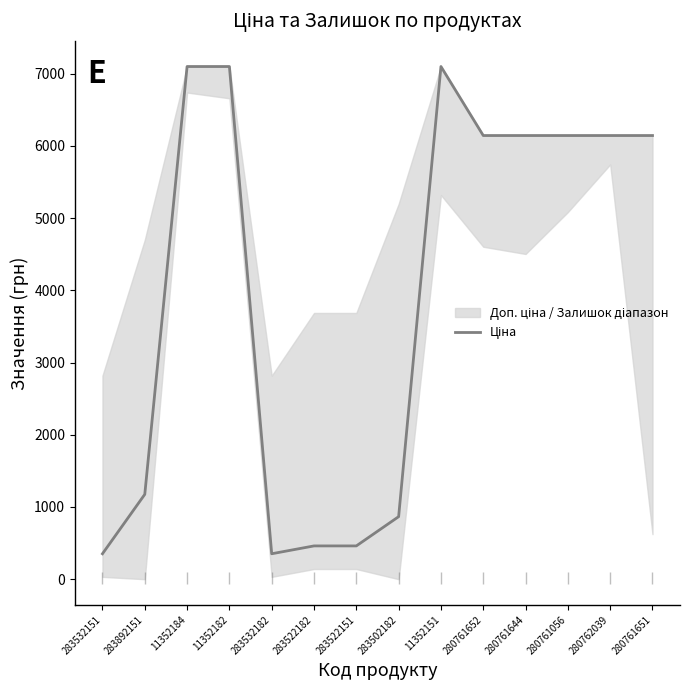

Reading left to right, extract all data points from this chart.

352.2	1174.7	7098.8	7098.8	352.2	460.8	460.8	865.9	7098.8	6143.2	6143.2	6143.2	6143.2	6143.2